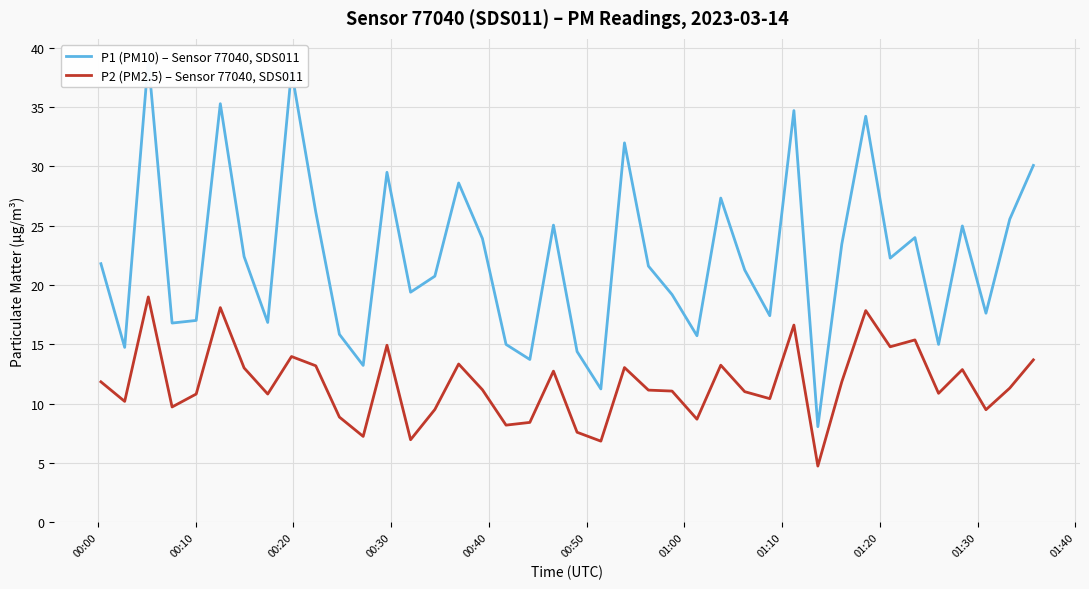

What is the lowest value of the P2 (PM2.5) – Sensor 77040, SDS011 series?

4.8